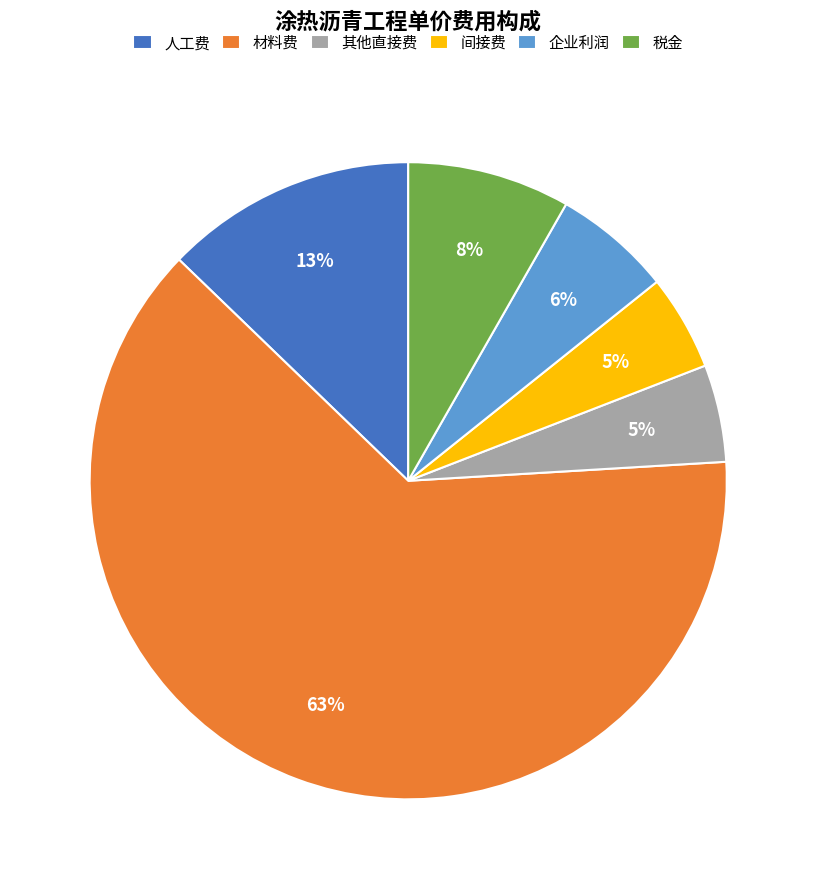

True or false: 税金 accounts for 8% of the total.

True